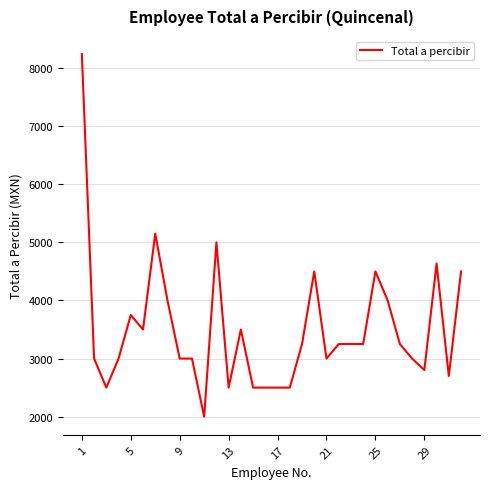

What is the maximum value shown in the chart?

8240.0